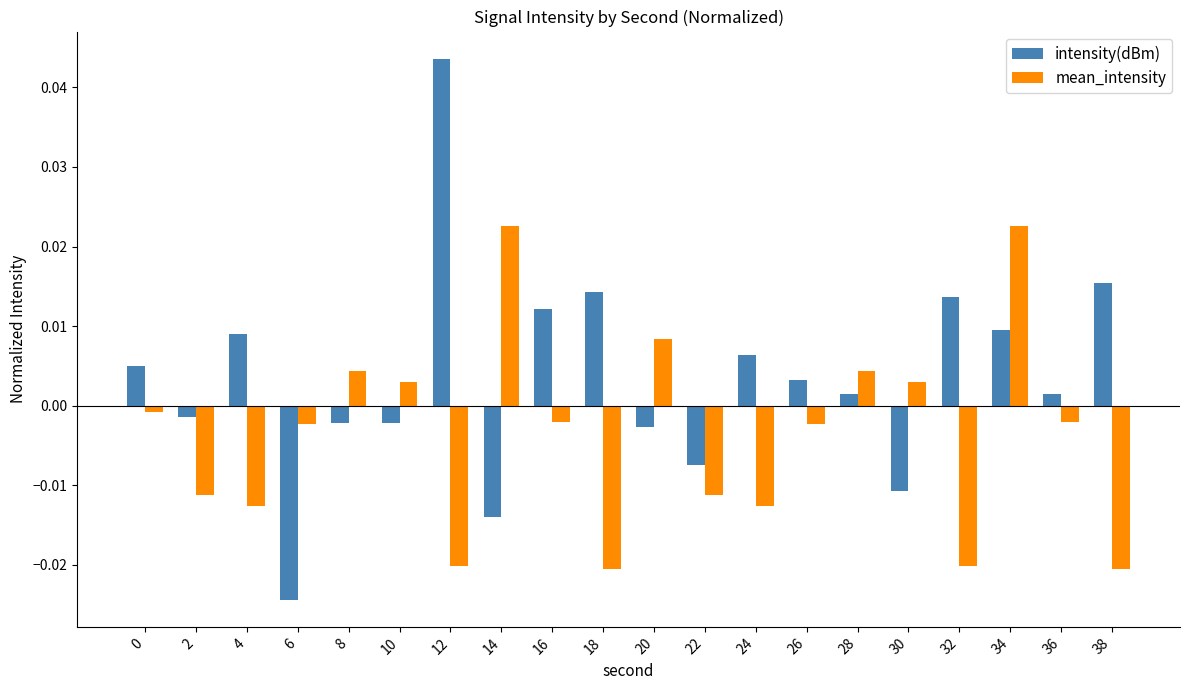

Is the value of mean_intensity at 10 greater than the value of intensity(dBm) at 8?

Yes